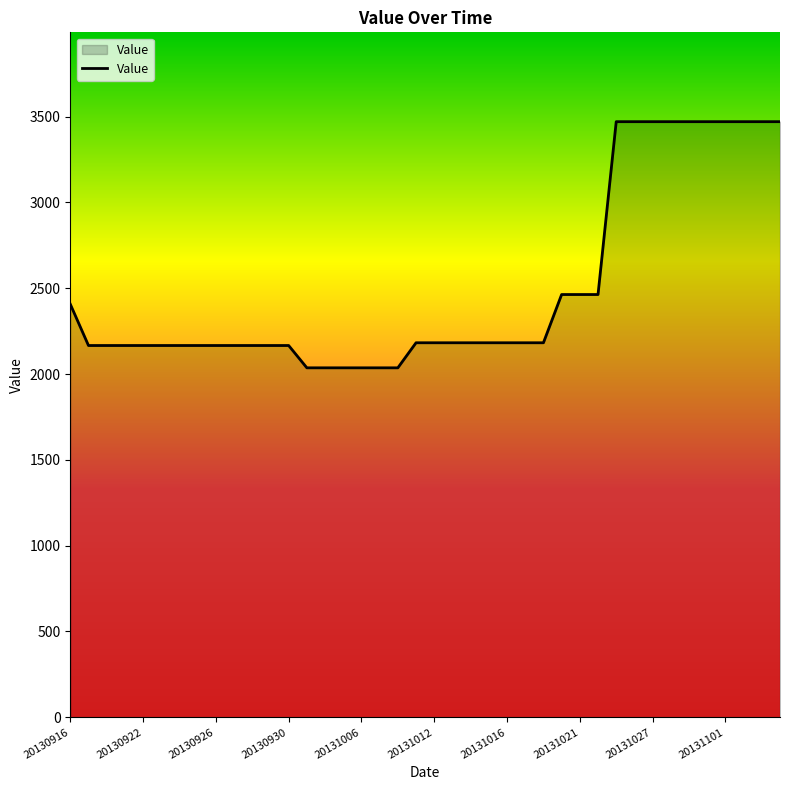

What is the difference between the maximum and minimum values?

1434